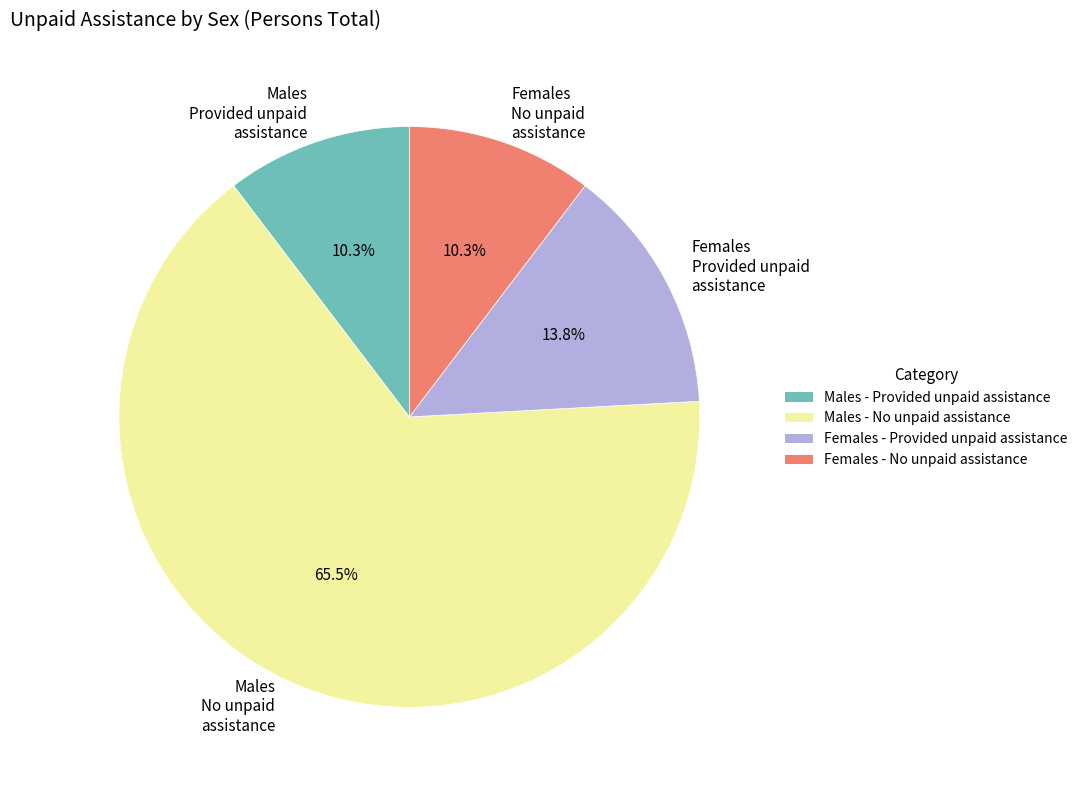

What percentage is NOT represented by Females Provided unpaid assistance?

86.2%